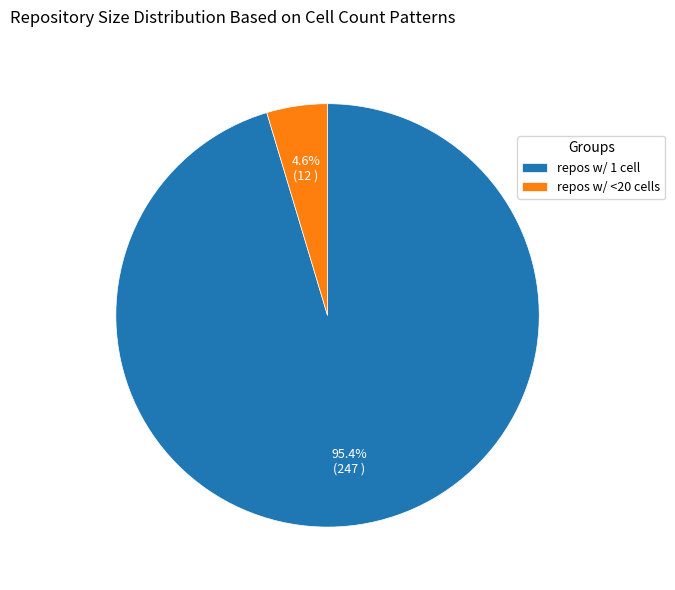

Does any single category account for the majority?

Yes